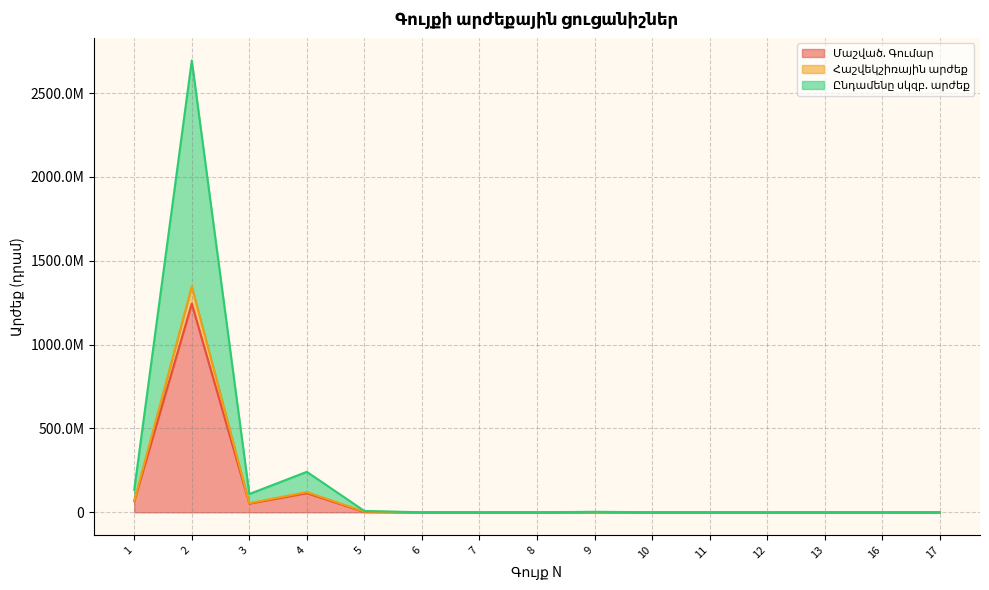

Is it true that Մաշված. Գումար equals 0 at 17?

True